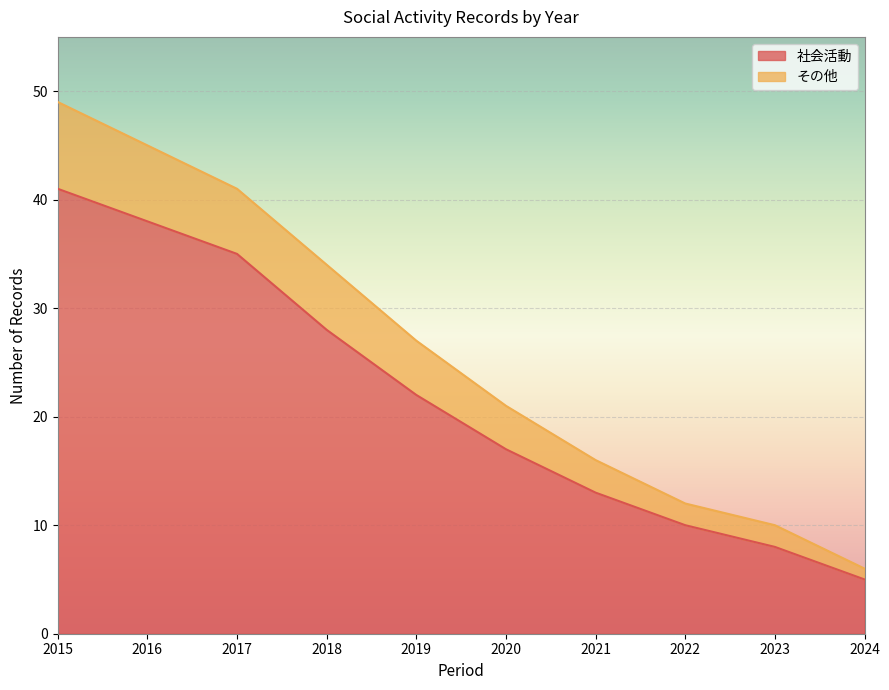

Is it true that 社会活動 equals 9 at 2018?

False